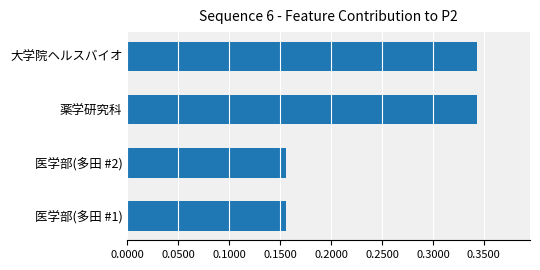

Which has a higher value, 薬学研究科 or 医学部(多田 #2)?

薬学研究科